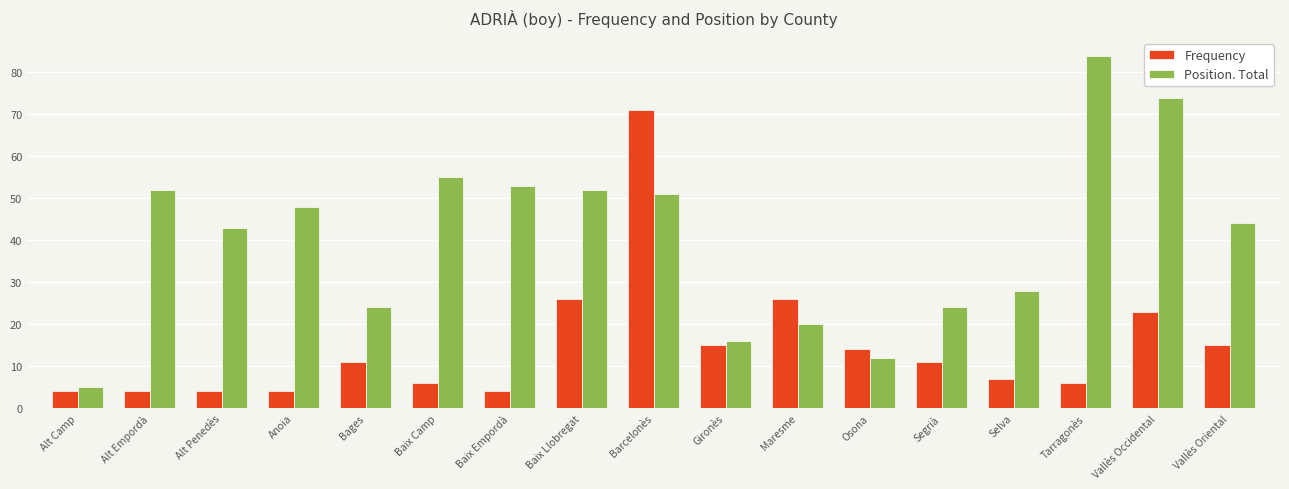

What is the label of the 8th bar from the left?

Baix Llobregat